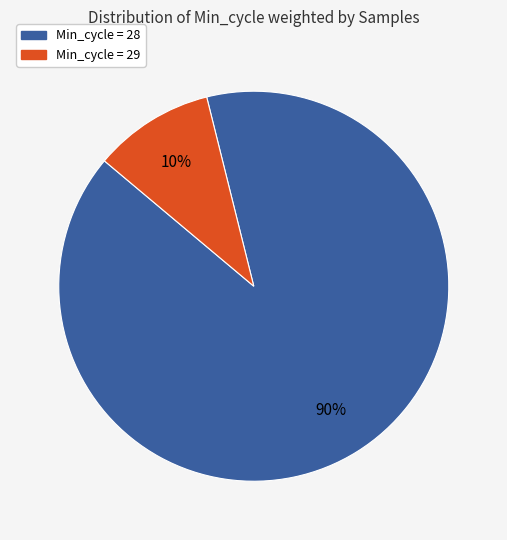

To the nearest percent, what is the difference between the largest and smallest slice percentages?

80%